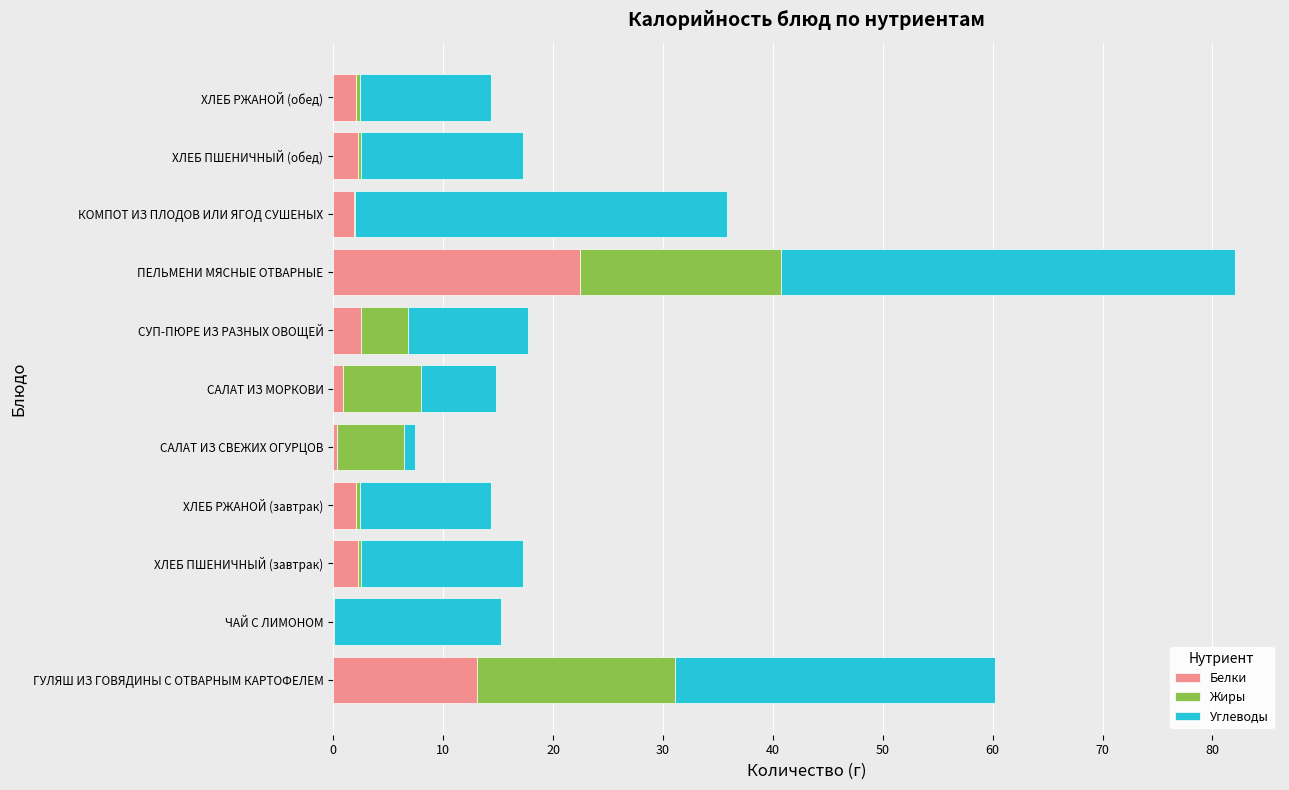

The Белки series shows 13.1 at ГУЛЯШ ИЗ ГОВЯДИНЫ С ОТВАРНЫМ КАРТОФЕЛЕМ. True or false?

True